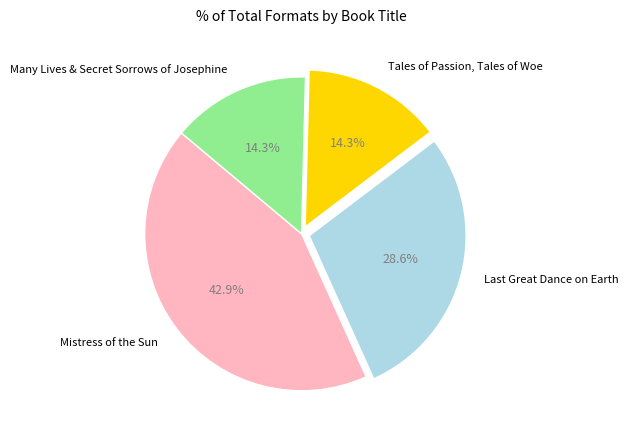

Does Many Lives & Secret Sorrows of Josephine represent more than half of the total?

No